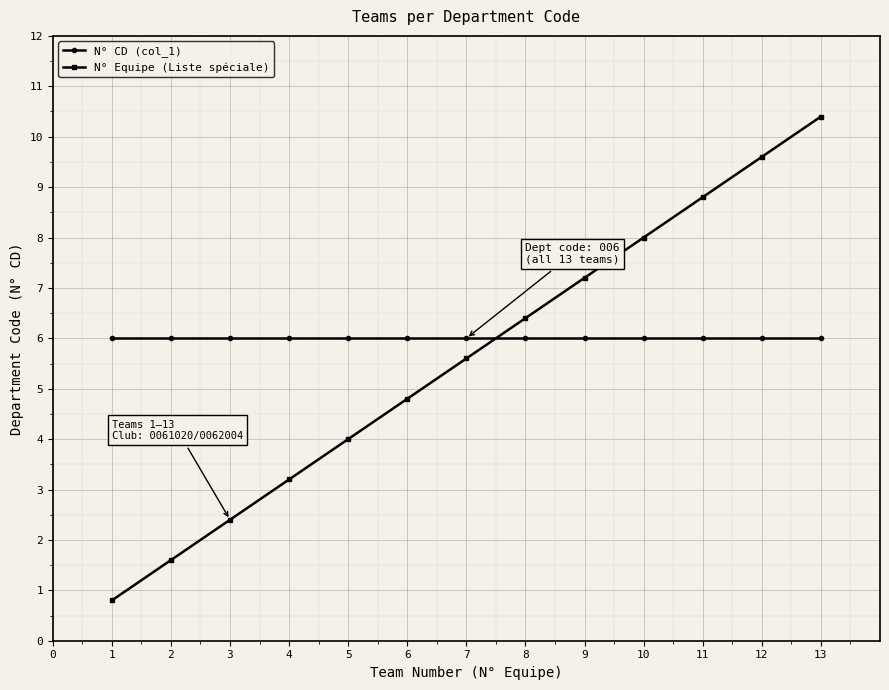

Is the value of N° CD (col_1) at 1 greater than the value of N° Equipe (Liste spéciale) at 2?

Yes